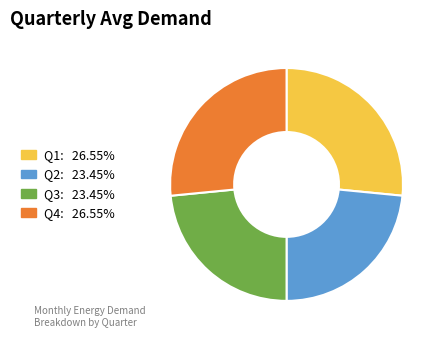

How many segments does this pie chart have?

4